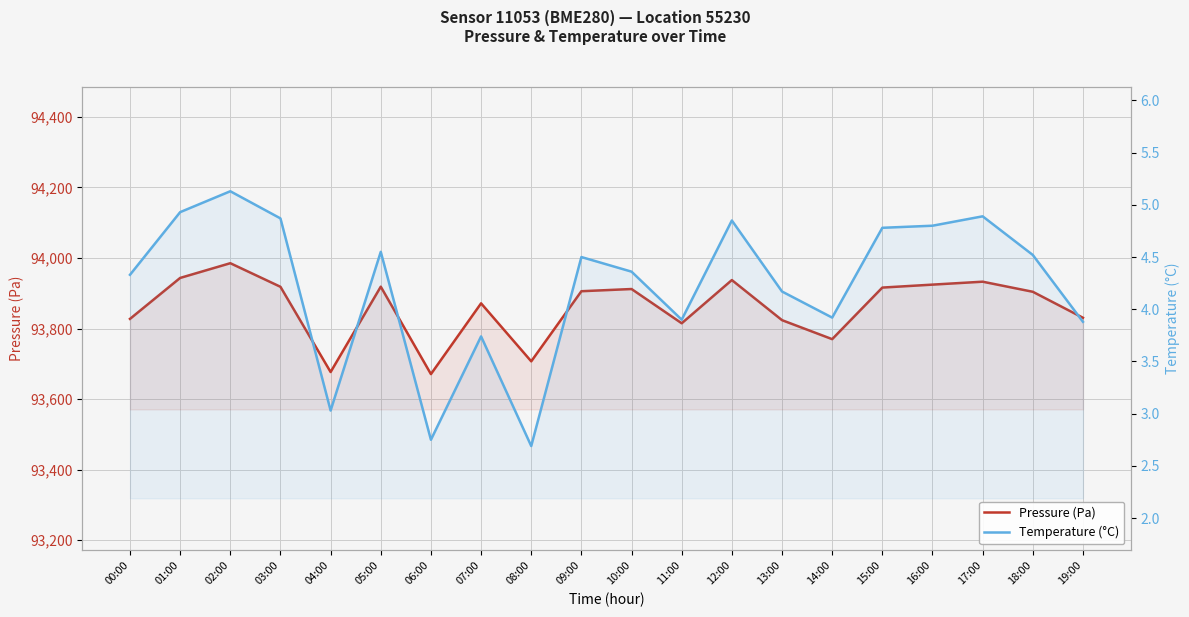

Reading left to right, list all the values displayed in this chart.

Pressure (Pa): 00:00=93827.4	01:00=93943.5	02:00=93985.2	03:00=93918.3	04:00=93676.7	05:00=93918.7	06:00=93670.8	07:00=93871.4	08:00=93707.0	09:00=93905.8	10:00=93912.0	11:00=93814.9	12:00=93937.4	13:00=93823.8	14:00=93769.9	15:00=93916.1	16:00=93924.5	17:00=93932.8	18:00=93904.2	19:00=93830.5
Temperature (°C): 00:00=4.3	01:00=4.9	02:00=5.1	03:00=4.9	04:00=3.0	05:00=4.5	06:00=2.8	07:00=3.7	08:00=2.7	09:00=4.5	10:00=4.4	11:00=3.9	12:00=4.8	13:00=4.2	14:00=3.9	15:00=4.8	16:00=4.8	17:00=4.9	18:00=4.5	19:00=3.9